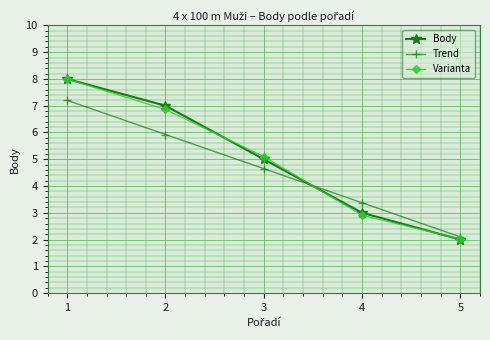

Rank the categories by Trend value from lowest to highest.

5, 4, 3, 2, 1